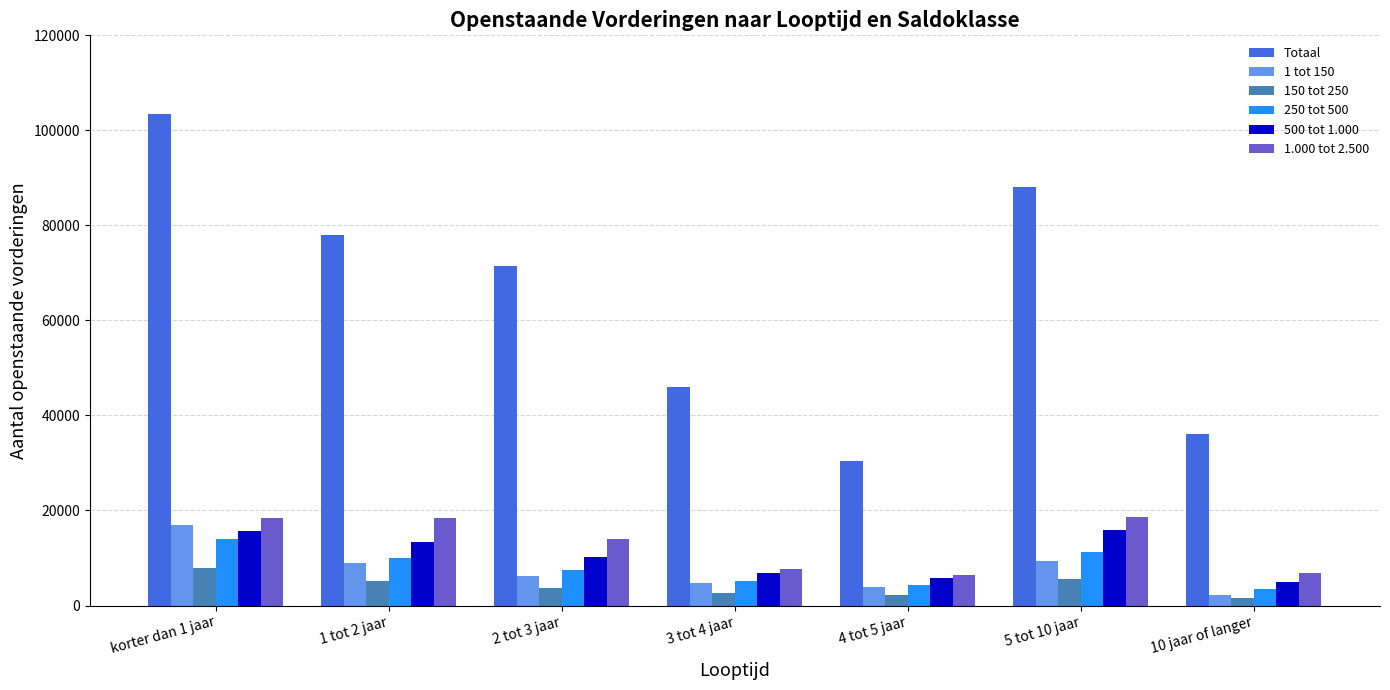

At which category does the chart reach its peak across all series?

korter dan 1 jaar